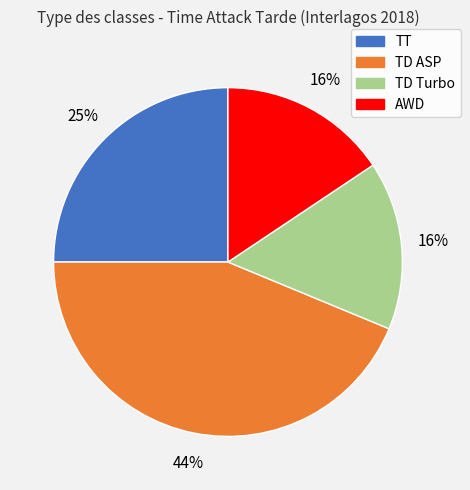

Does AWD represent more than half of the total?

No